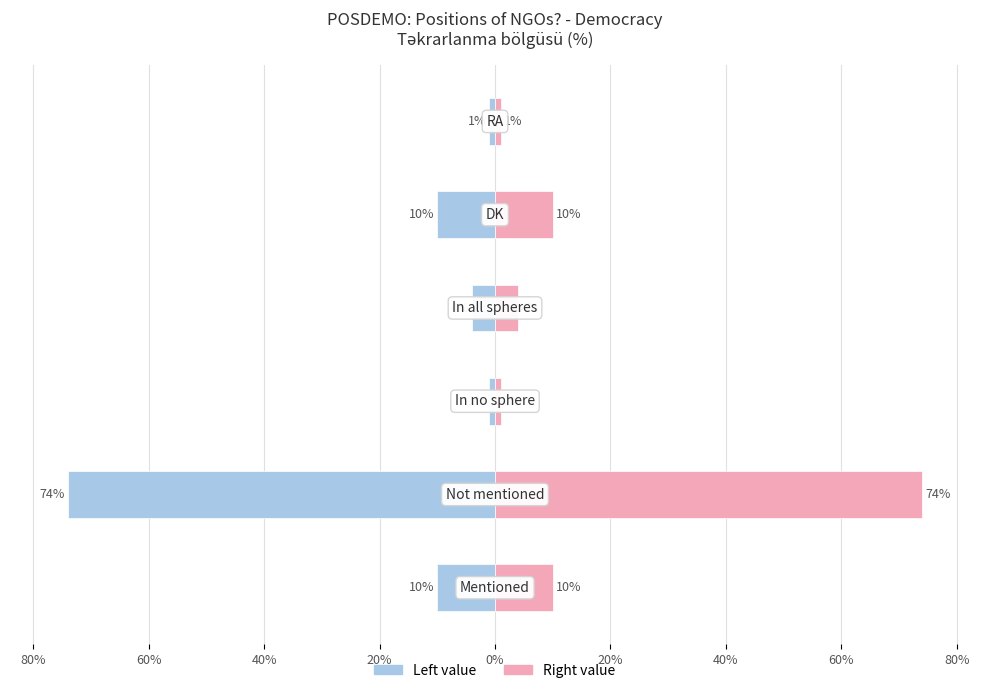

At 80%, list the series in order from smallest to largest.

Left value, Right value